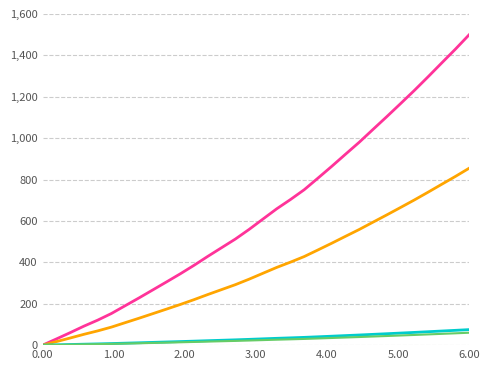

What is the greatest value displayed?

1500.0